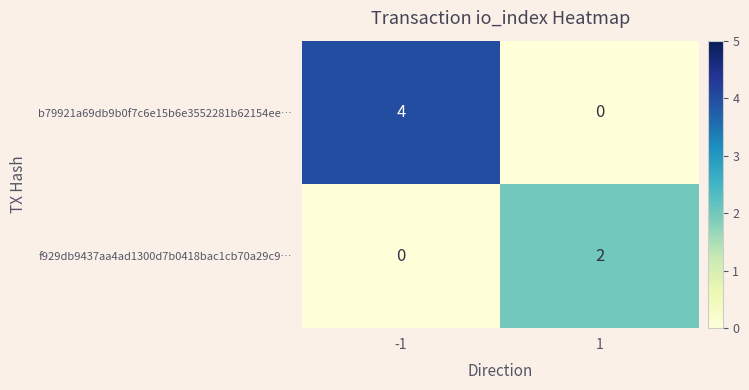

True or false: f929db9437aa4ad1300d7b0418bac1cb70a29c9… has a value of 1 at 1.

False